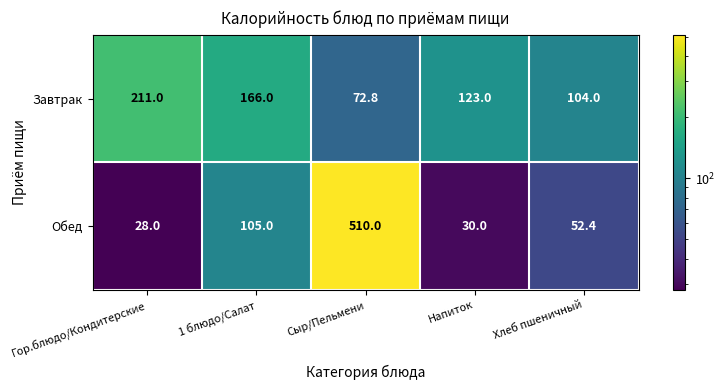

Rank the series at Хлеб пшеничный from highest to lowest value.

Завтрак, Обед